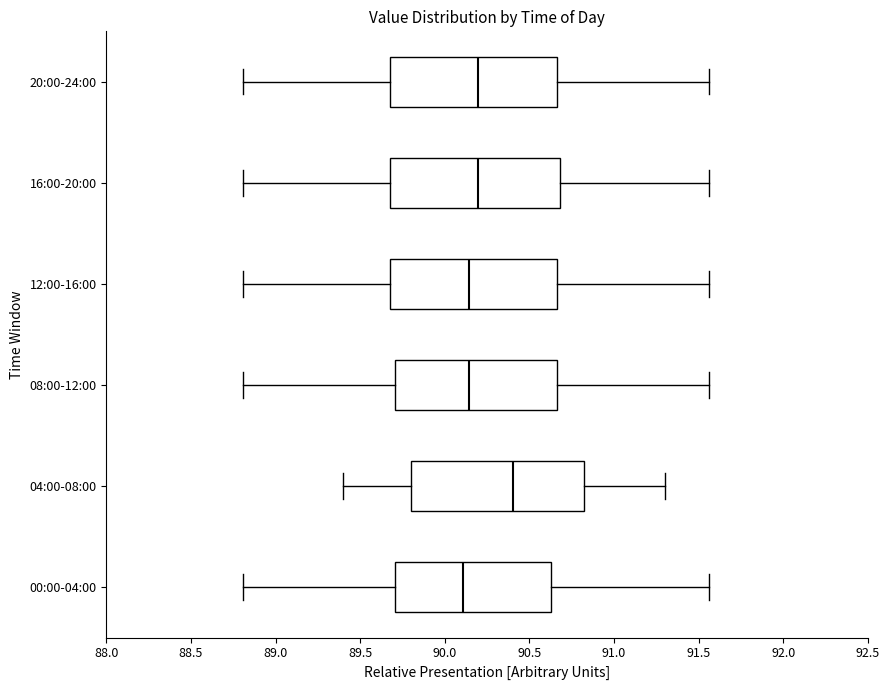

Reading bottom to top, read every box against the x-axis: the position of its median line, the range the box covers, and the ends of its whiskers. The values are not printed on the chart, so give them approximately, as read against the axis.

00:00-04:00: median 90.10, box 89.70 to 90.65, whiskers 88.80 to 91.55
04:00-08:00: median 90.40, box 89.80 to 90.85, whiskers 89.40 to 91.30
08:00-12:00: median 90.15, box 89.70 to 90.65, whiskers 88.80 to 91.55
12:00-16:00: median 90.15, box 89.70 to 90.65, whiskers 88.80 to 91.55
16:00-20:00: median 90.20, box 89.70 to 90.70, whiskers 88.80 to 91.55
20:00-24:00: median 90.20, box 89.70 to 90.65, whiskers 88.80 to 91.55